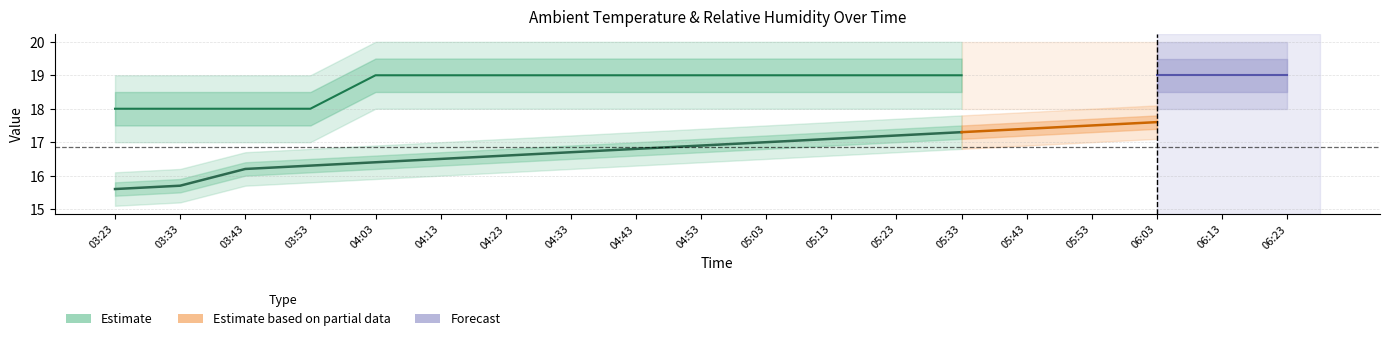

What is the total value across all series at 05:03?

36.0